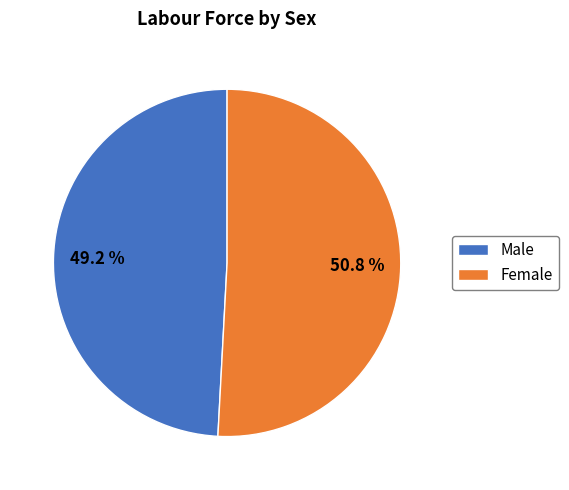

What is the ratio of the value at Male to the value at Female?

1.0